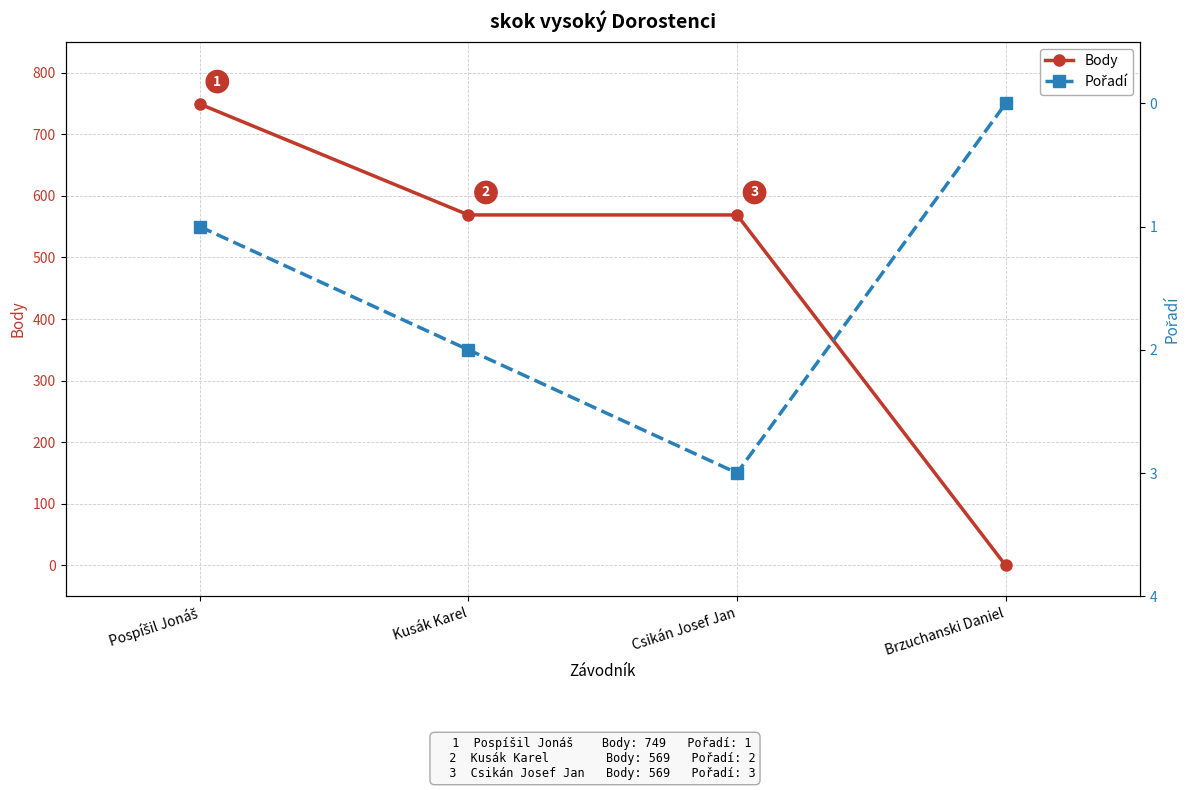

How many values in the Pořadí series exceed 2?

1